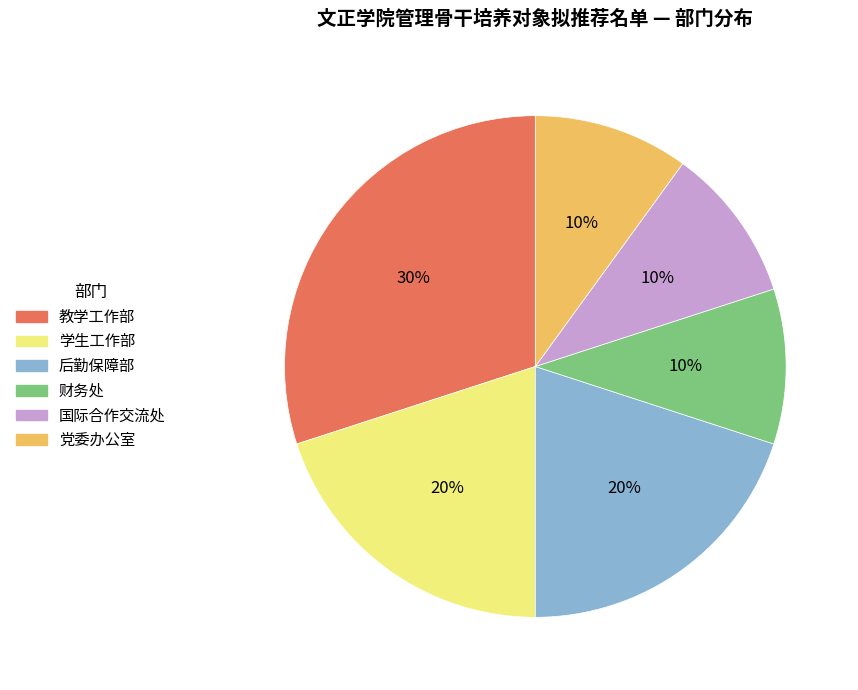

Count the number of slices in the pie.

6